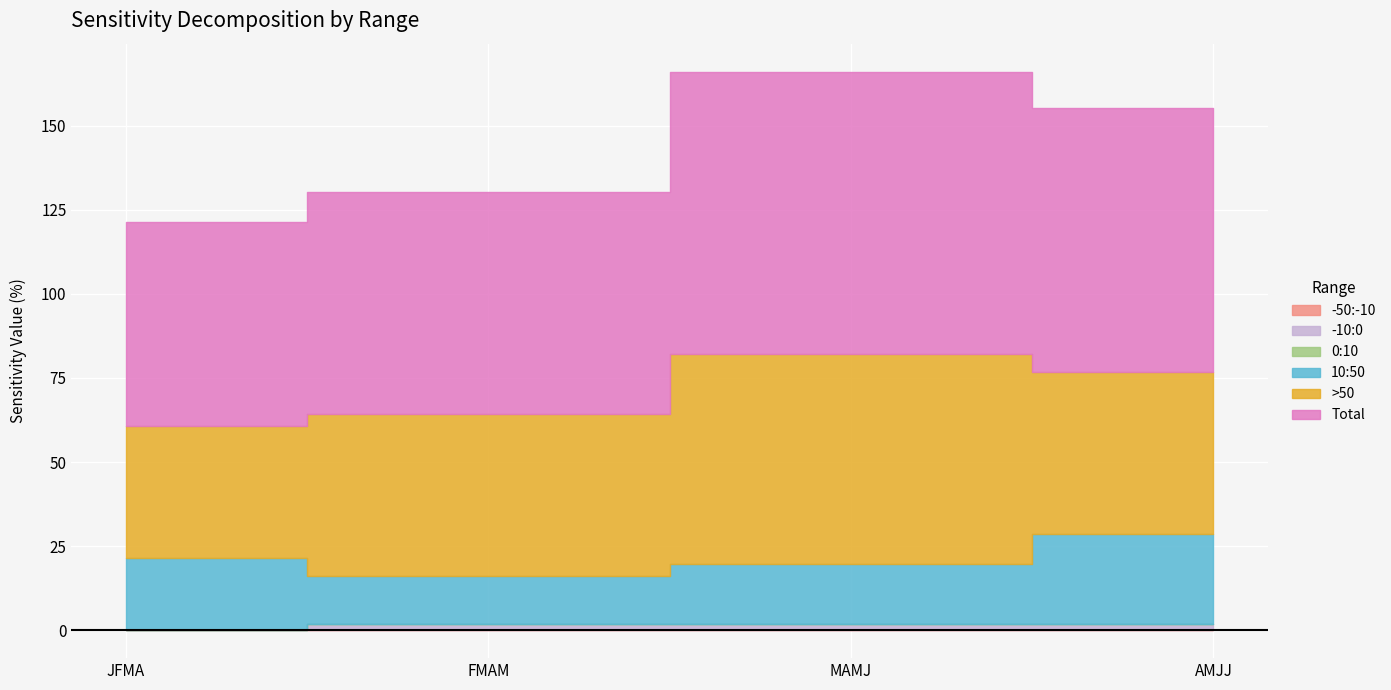

What position from the left is JFMA?

1